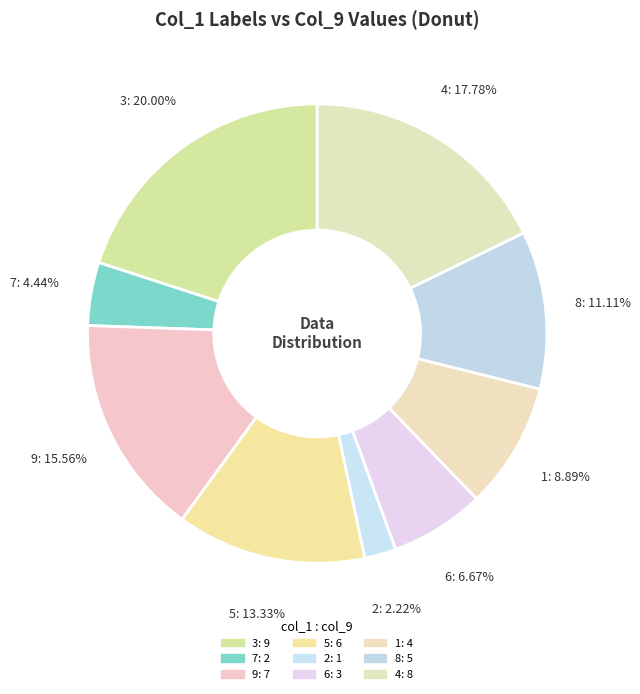

Count the number of slices in the pie.

9